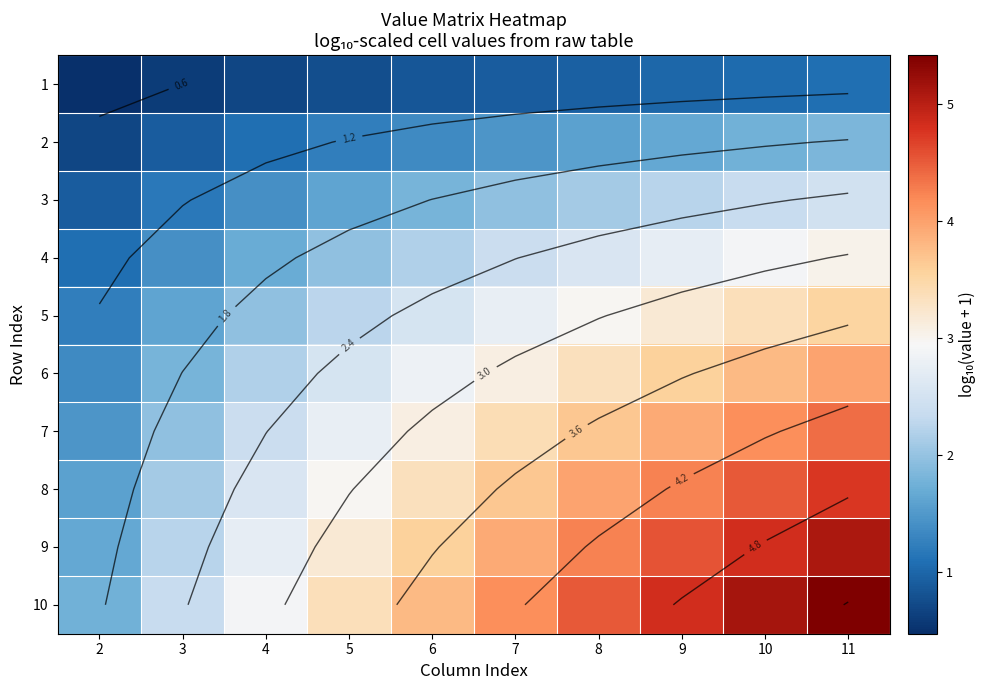

At which label does 2 first exceed 1?

4